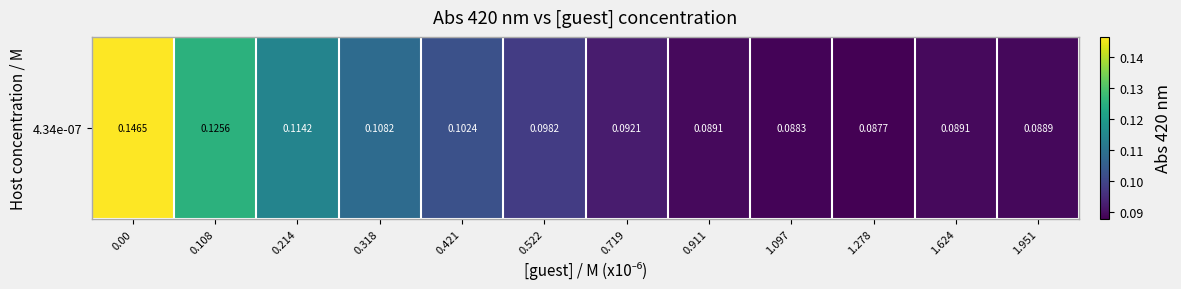

Between 1.951 and 1.278, which is larger?

1.951